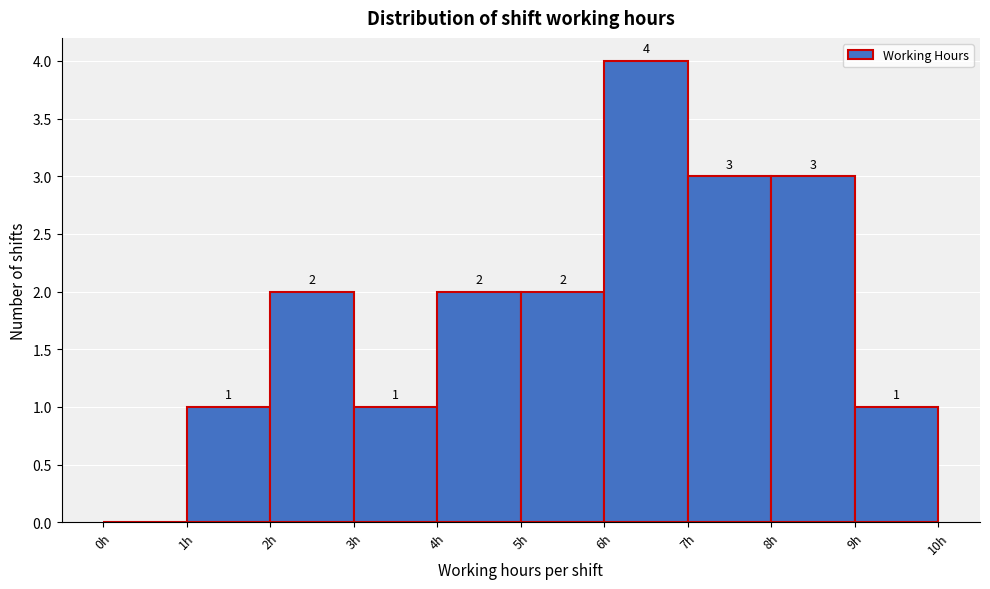

Over which range of the x-axis is the bar tallest?

6 to 7